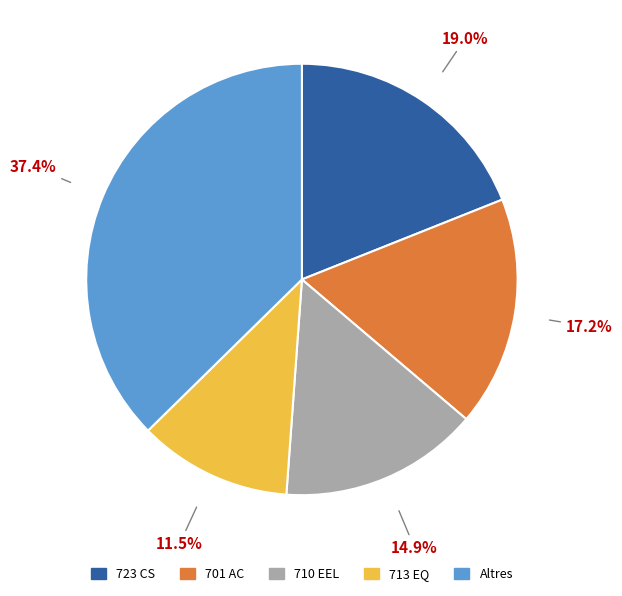

Is there a majority slice in this chart?

No